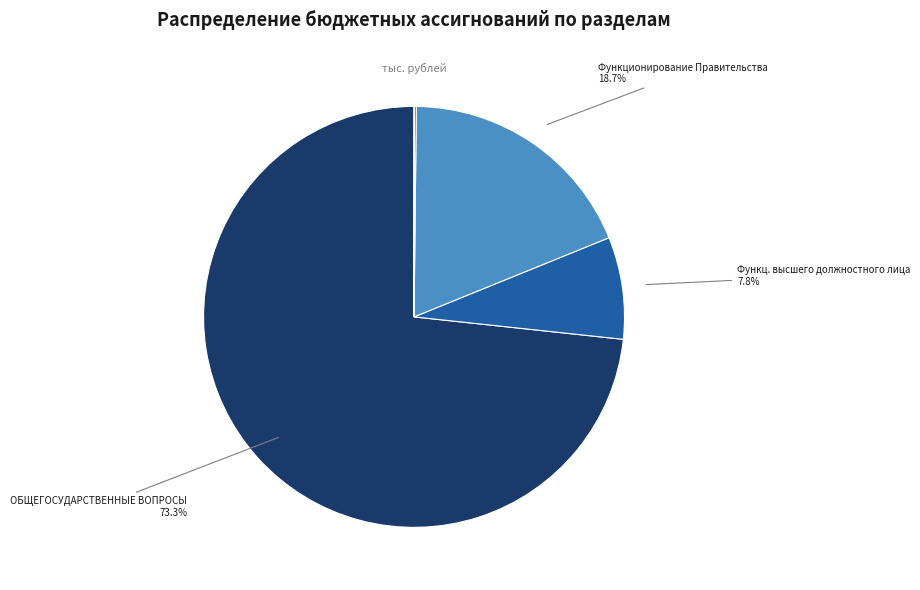

How much of the chart is everything except Функц. высшего должностного лица?

92.2%